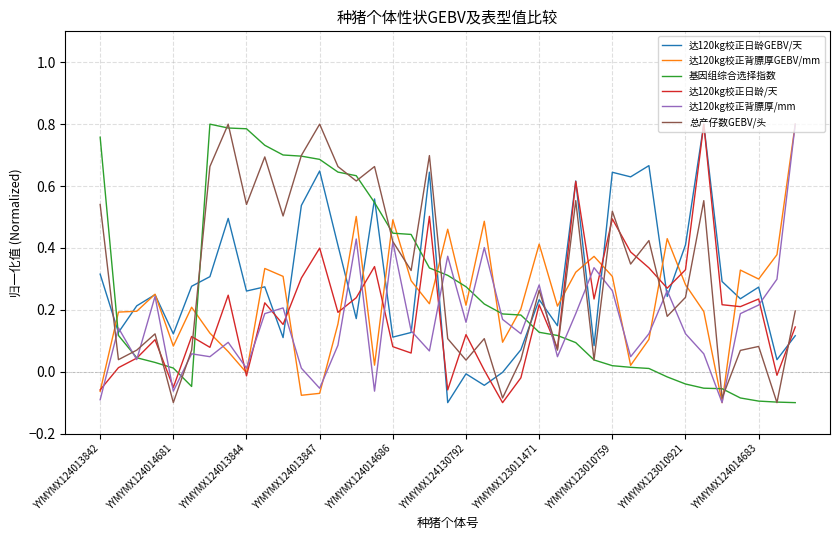

How many lines are shown in the chart?

6